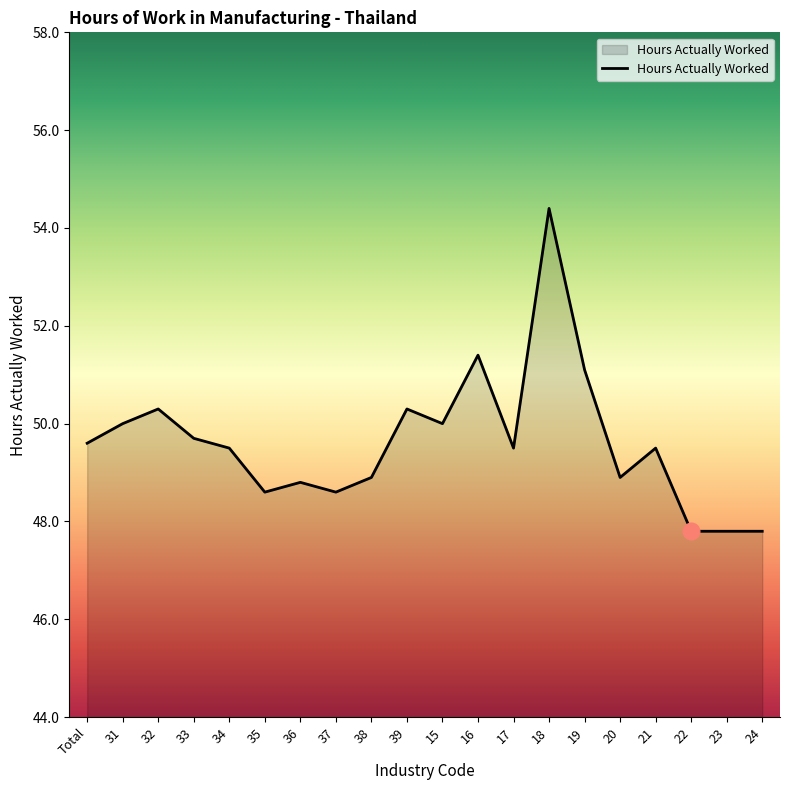

What is the sum of all values?

992.5